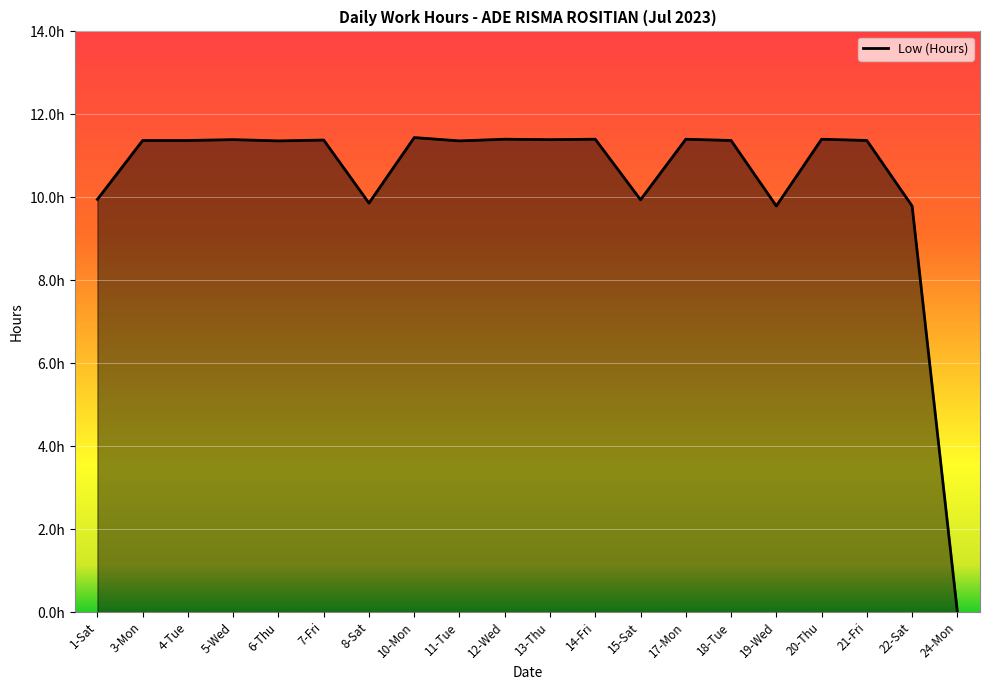

Rank the categories by value from highest to lowest.

10-Mon, 12-Wed, 14-Fri, 17-Mon, 20-Thu, 5-Wed, 13-Thu, 7-Fri, 3-Mon, 4-Tue, 18-Tue, 21-Fri, 6-Thu, 11-Tue, 1-Sat, 15-Sat, 8-Sat, 19-Wed, 22-Sat, 24-Mon